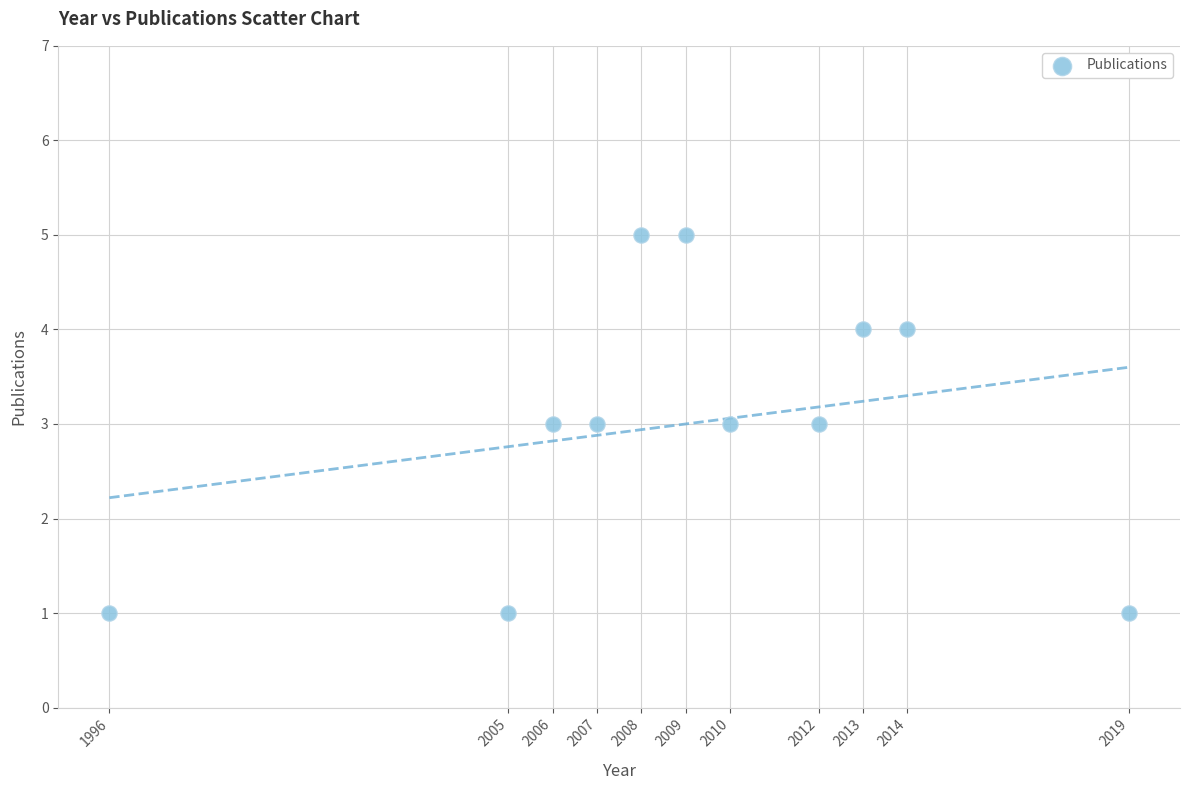

What is the range of Y values (max minus min)?

4